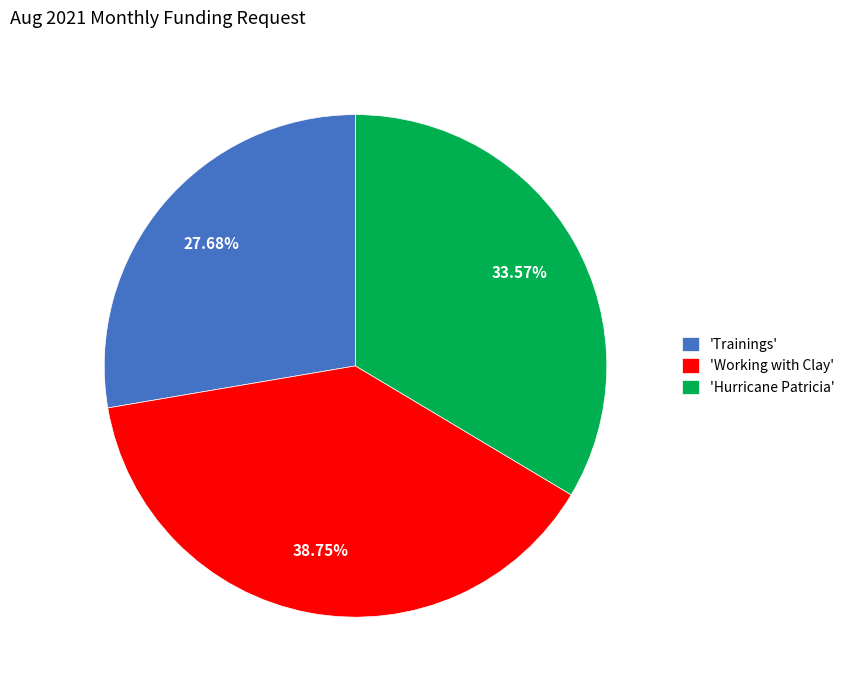

Does 'Trainings' represent more than half of the total?

No